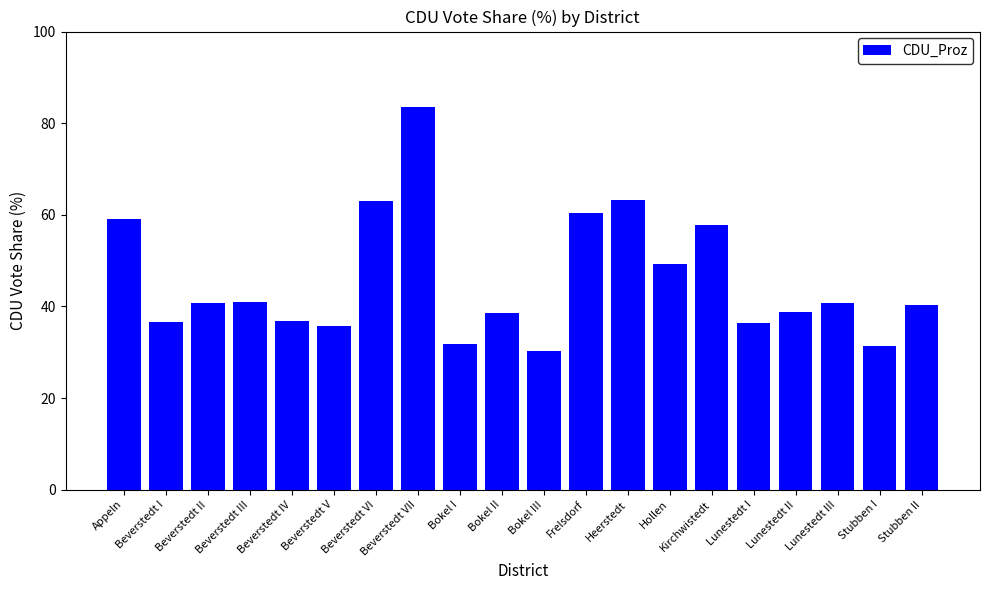

Count the number of data series in this chart.

1